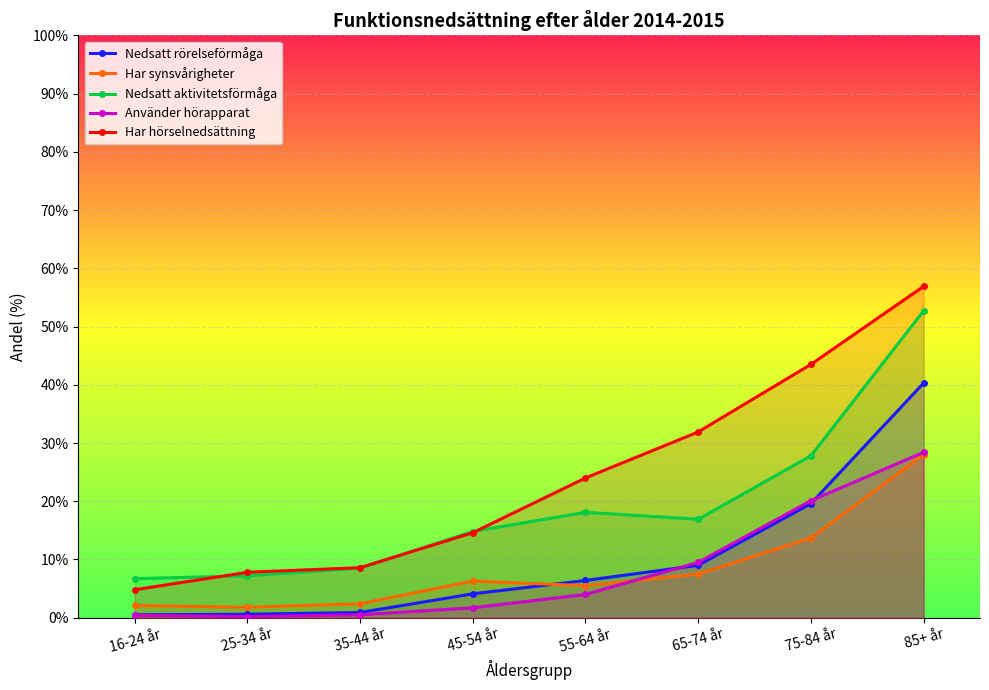

At which category does the chart reach its minimum across all series?

25-34 år